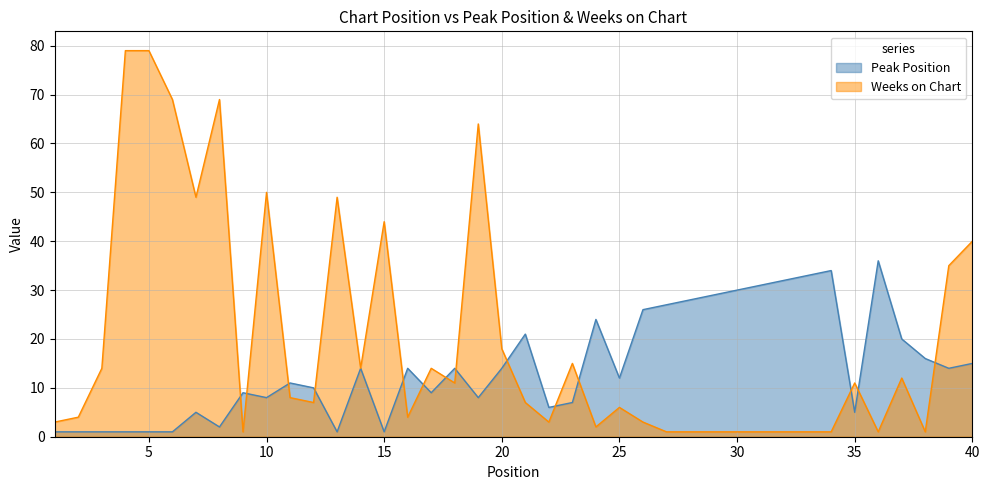

Reading left to right, transcribe all the data shown in this chart.

Peak Position: 1=1	2=1	3=1	4=1	5=1	6=1	7=5	8=2	9=9	10=8	11=11	12=10	13=1	14=14	15=1	16=14	17=9	18=14	19=8	20=14	21=21	22=6	23=7	24=24	25=12	26=26	27=27	28=28	29=29	30=30	31=31	32=32	33=33	34=34	35=5	36=36	37=20	38=16	39=14	40=15
Weeks on Chart: 1=3	2=4	3=14	4=79	5=79	6=69	7=49	8=69	9=1	10=50	11=8	12=7	13=49	14=14	15=44	16=4	17=14	18=11	19=64	20=18	21=7	22=3	23=15	24=2	25=6	26=3	27=1	28=1	29=1	30=1	31=1	32=1	33=1	34=1	35=11	36=1	37=12	38=1	39=35	40=40